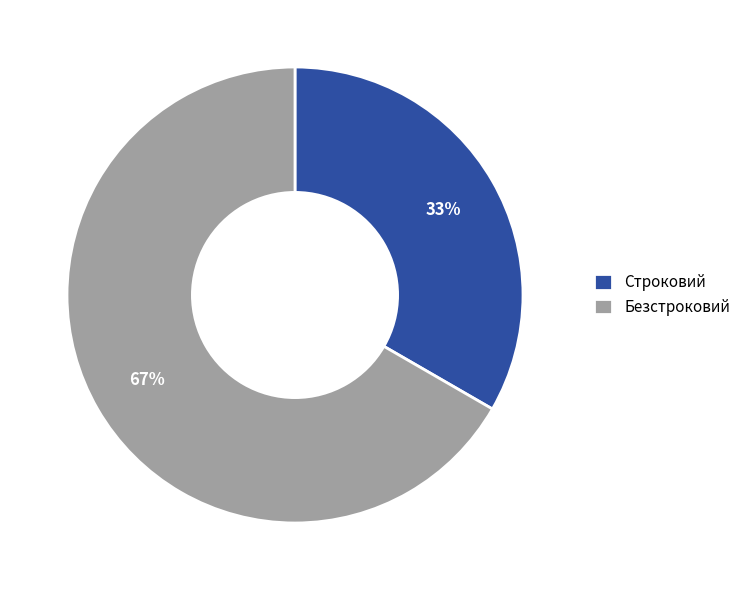

To the nearest percent, what is the average slice percentage?

50%